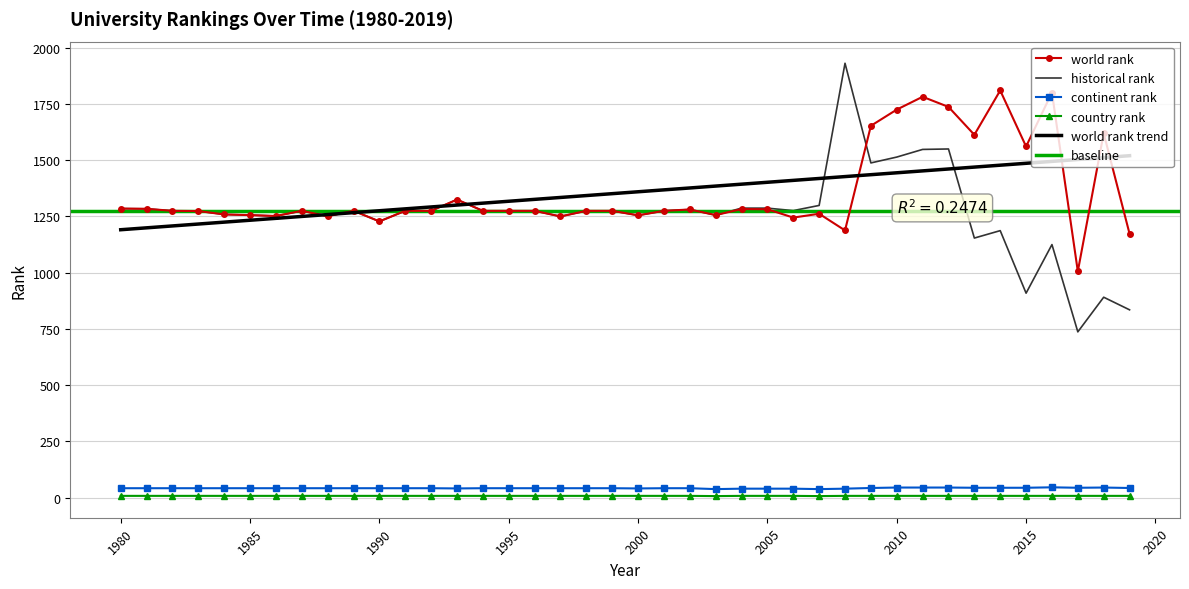

The value of country rank at 1993 is 8. True or false?

True